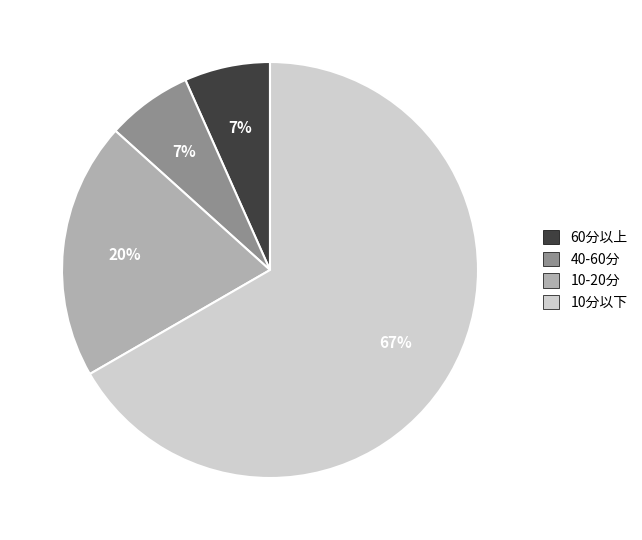

How many slices are in this pie chart?

4